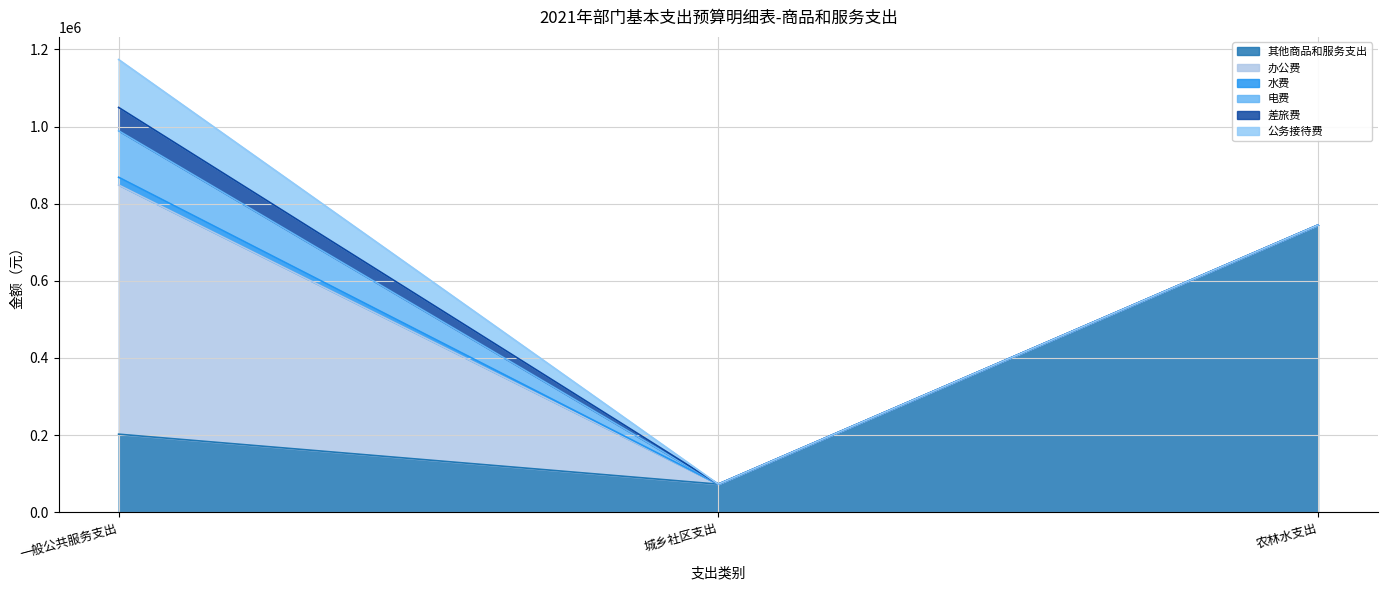

What position from the right is 一般公共服务支出?

3